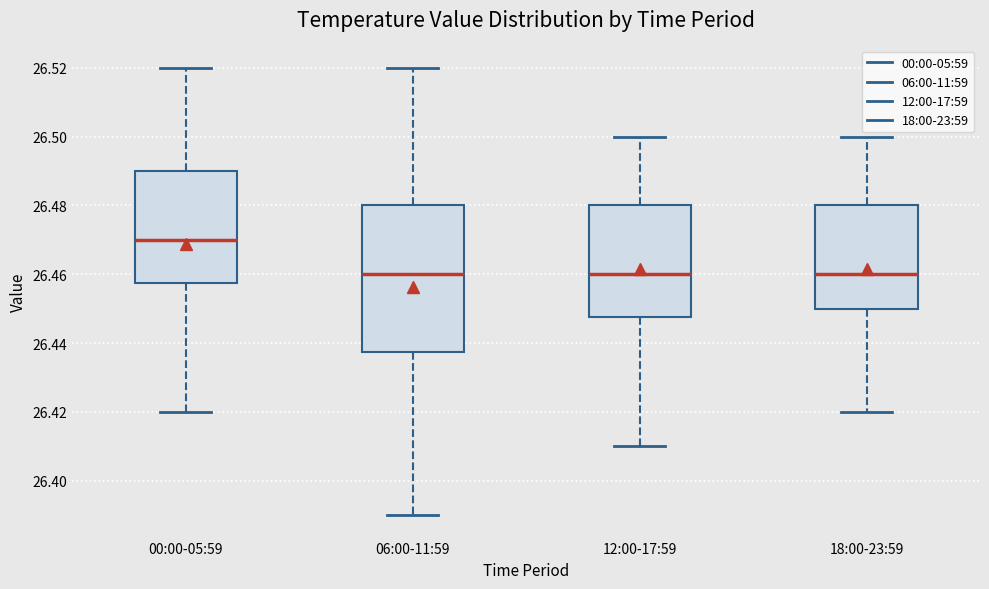

Reading left to right, transcribe this box plot: for each box, give where its median line is, the range the box spans, and where its two whiskers end, as read against the y-axis. The values are not printed on the chart, so give them approximately, as read against the axis.

00:00-05:59: median 26.470, box 26.458 to 26.490, whiskers 26.420 to 26.520
06:00-11:59: median 26.460, box 26.438 to 26.480, whiskers 26.390 to 26.520
12:00-17:59: median 26.460, box 26.448 to 26.480, whiskers 26.410 to 26.500
18:00-23:59: median 26.460, box 26.450 to 26.480, whiskers 26.420 to 26.500